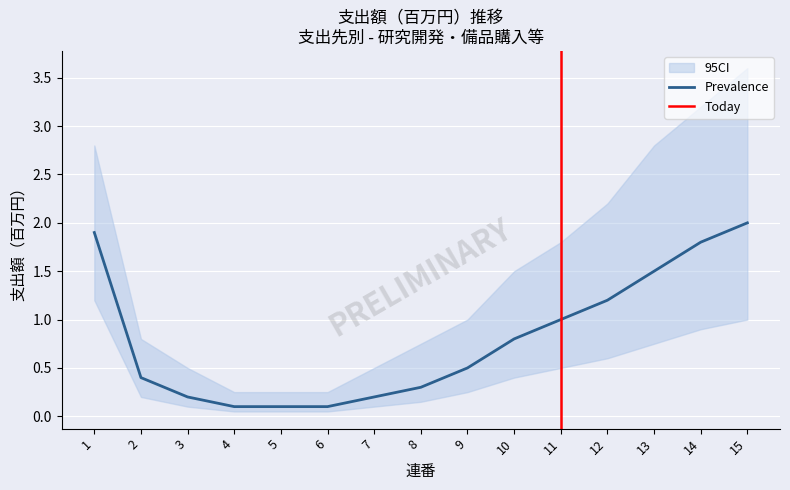

Reading left to right, extract all data points from this chart.

Prevalence: 1.9	0.4	0.2	0.1	0.1	0.1	0.2	0.3	0.5	0.8	1.0	1.2	1.5	1.8	2.0
CI_lower: 1.2	0.2	0.1	0.1	0.1	0.1	0.1	0.1	0.2	0.4	0.5	0.6	0.8	0.9	1.0
CI_upper: 2.8	0.8	0.5	0.2	0.2	0.2	0.5	0.8	1.0	1.5	1.8	2.2	2.8	3.2	3.6